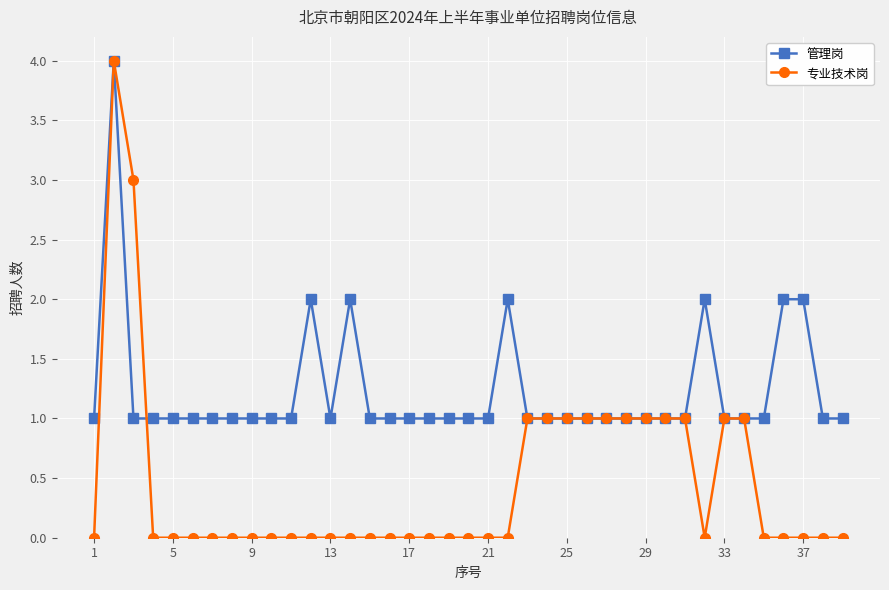

Which series has the largest total across all categories?

管理岗